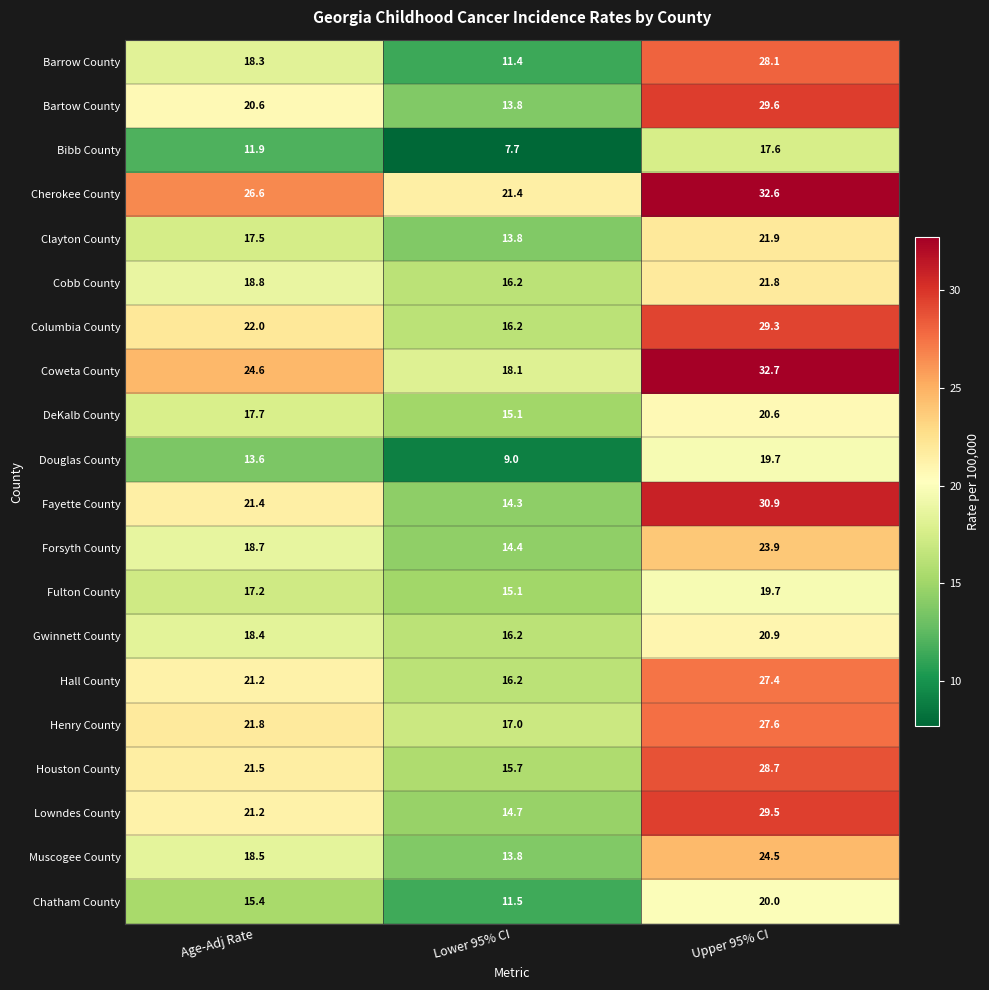

Which series has the widest spread of values?

Barrow County